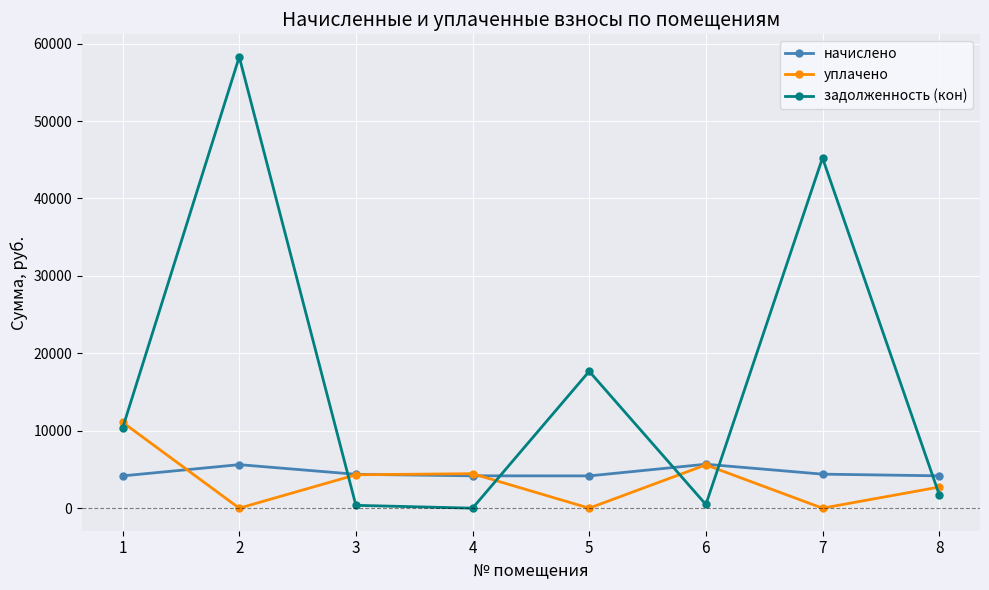

At which category is the sum across all series the highest?

2